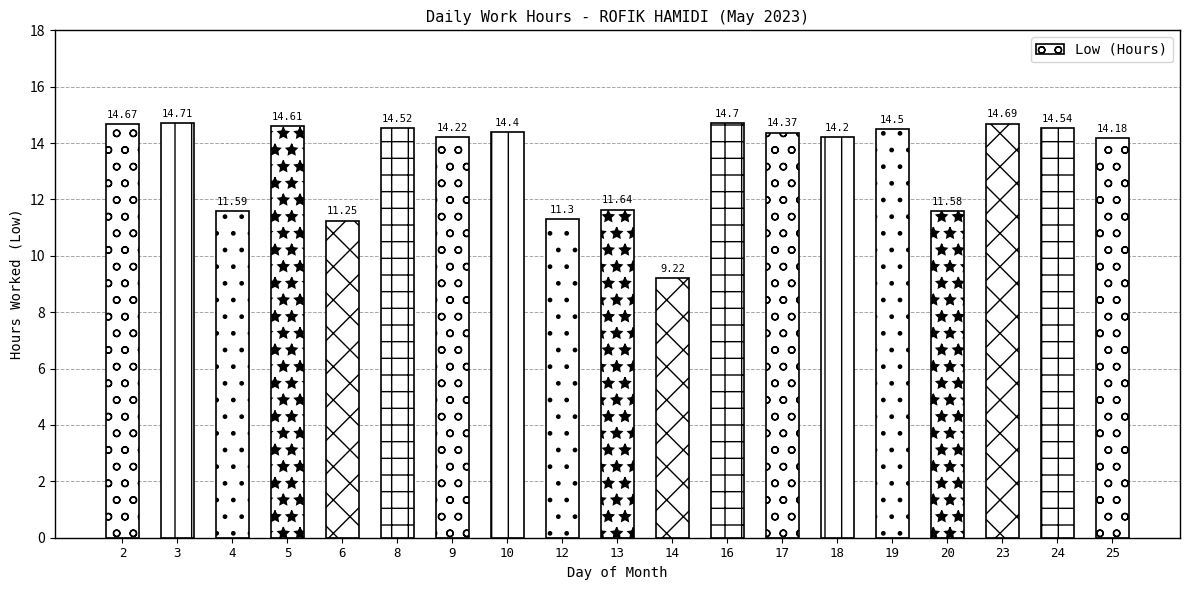

List the labels in order of value, smallest first.

14, 6, 12, 20, 4, 13, 25, 18, 9, 17, 10, 19, 8, 24, 5, 2, 23, 16, 3